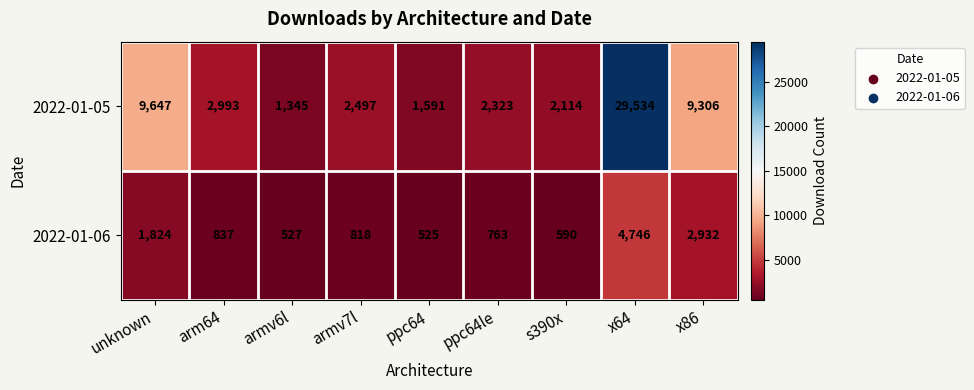

What is the difference between the second highest and minimum values in the 2022-01-06 series?

2407